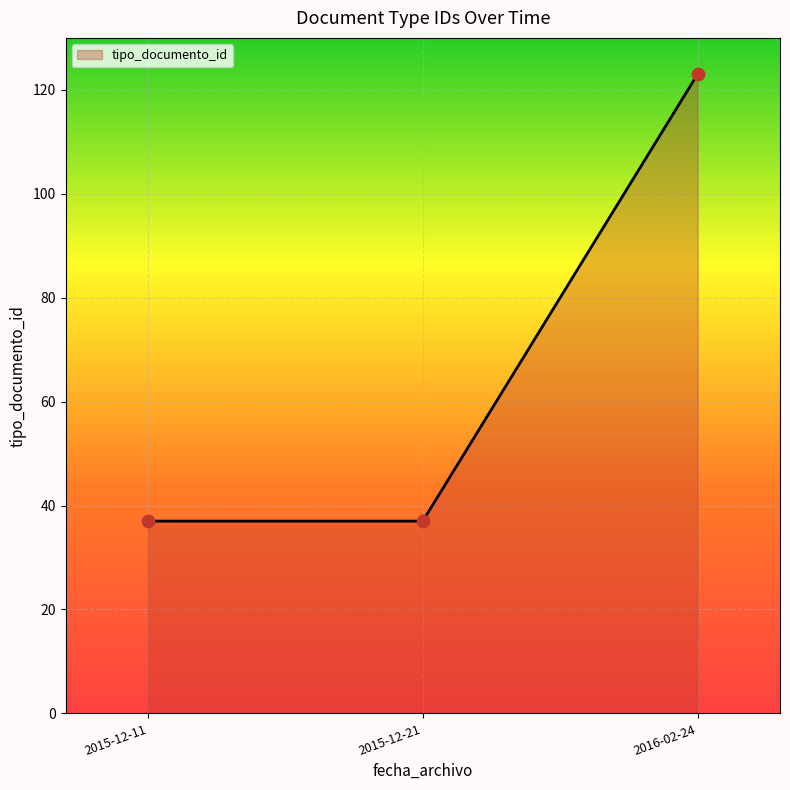

Approximately how many times larger is the value at 2015-12-11 compared to 2015-12-21?

1.0